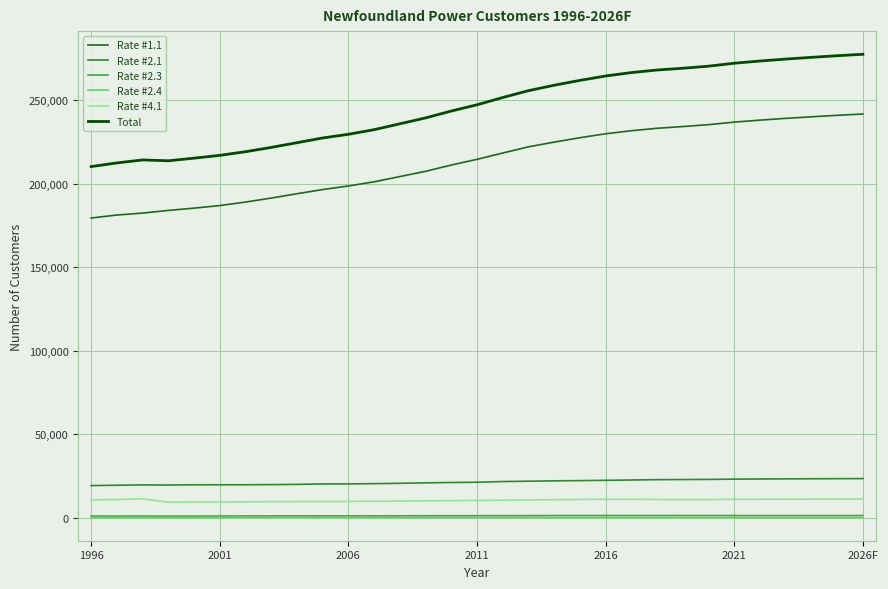

True or false: Rate #2.4 and Rate #2.1 intersect in this chart.

False